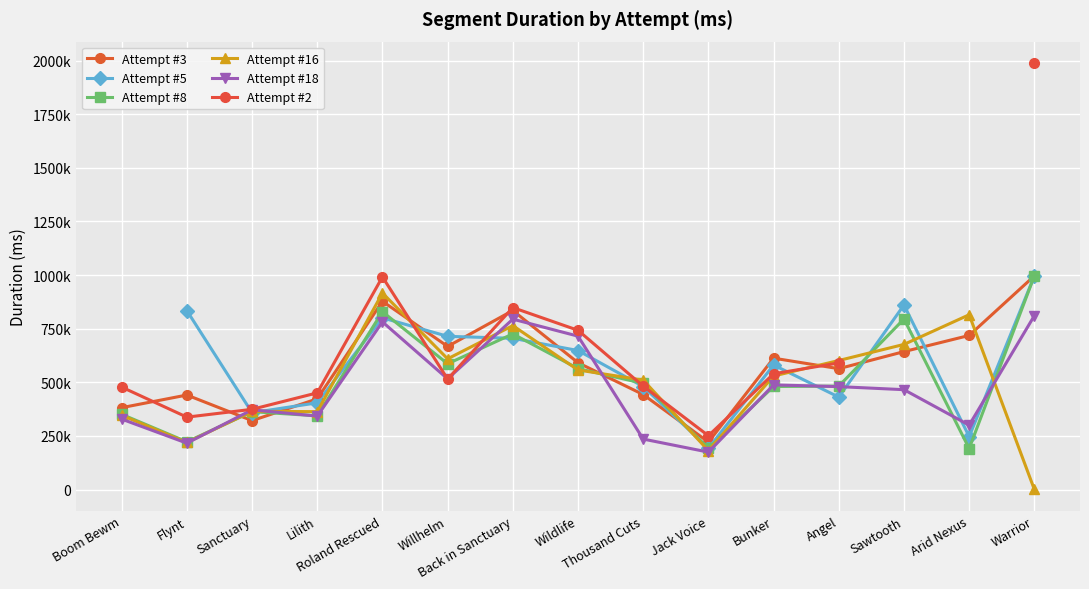

Rank the categories by Attempt #16 value from lowest to highest.

Warrior, Jack Voice, Flynt, Boom Bewm, Lilith, Sanctuary, Thousand Cuts, Bunker, Wildlife, Angel, Willhelm, Sawtooth, Back in Sanctuary, Arid Nexus, Roland Rescued